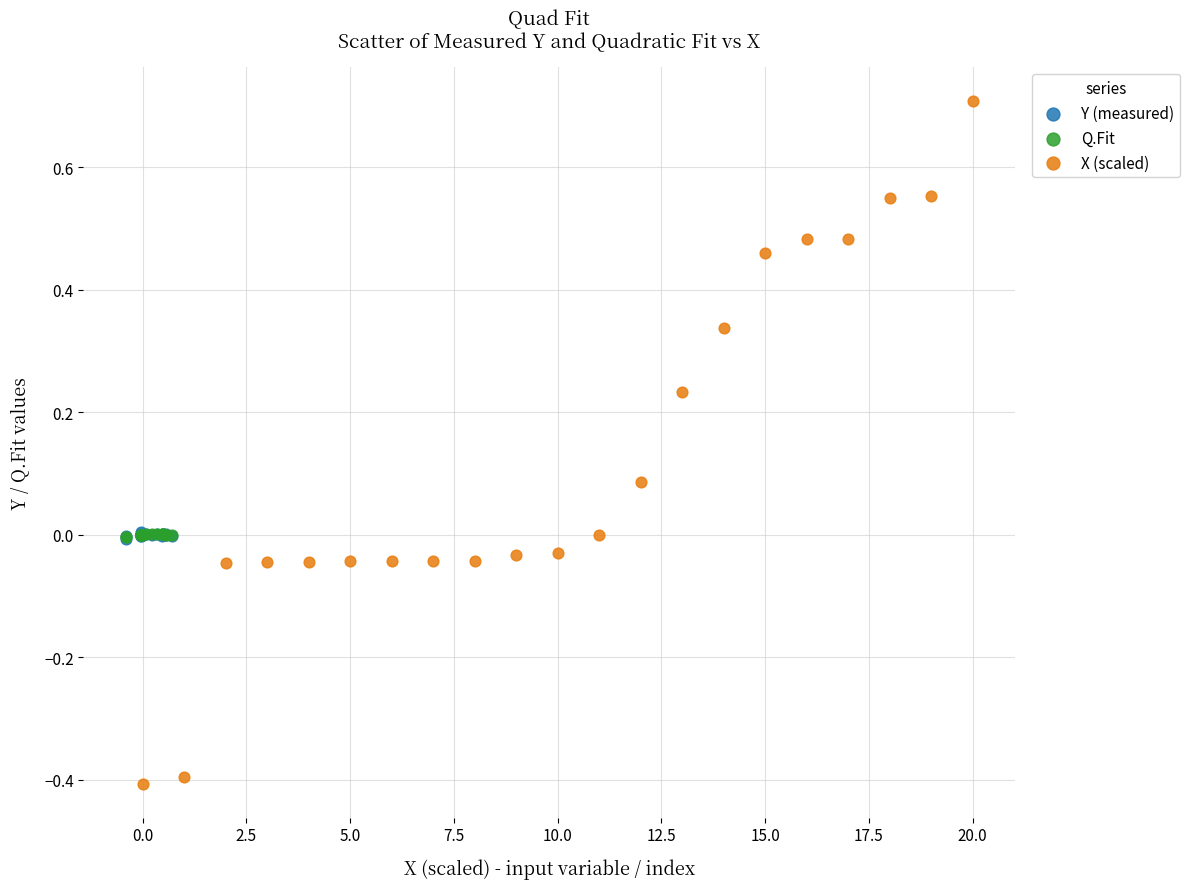

Which series has the largest Y range (max minus min)?

X (scaled)